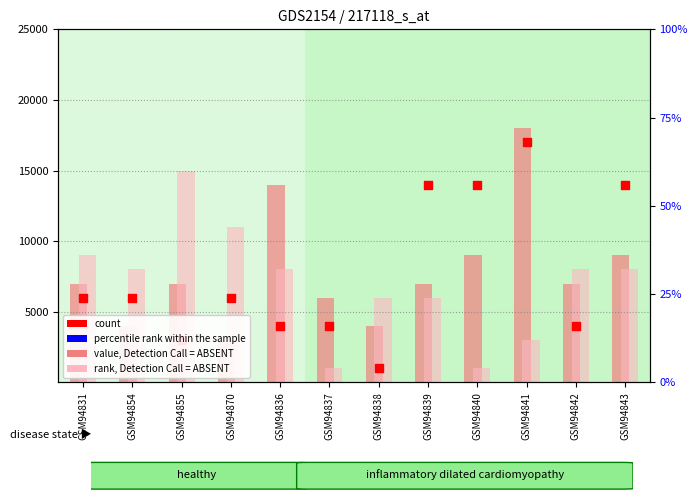

Which series reaches the minimum Y coordinate?

rank, Detection Call = ABSENT